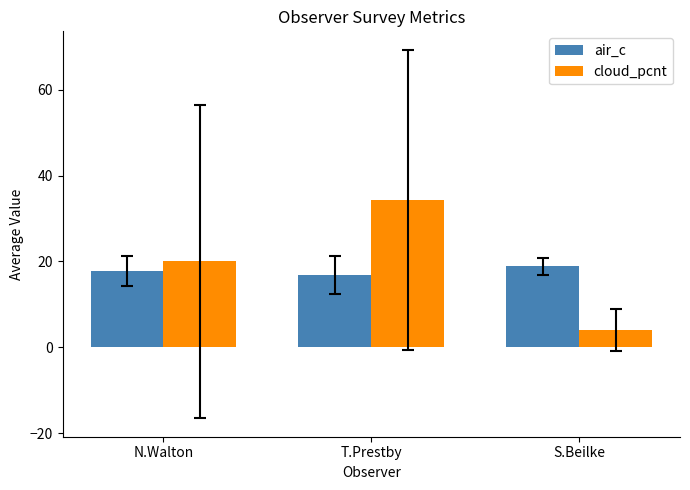

List the series in order of their overall mean, highest first.

cloud_pcnt, air_c